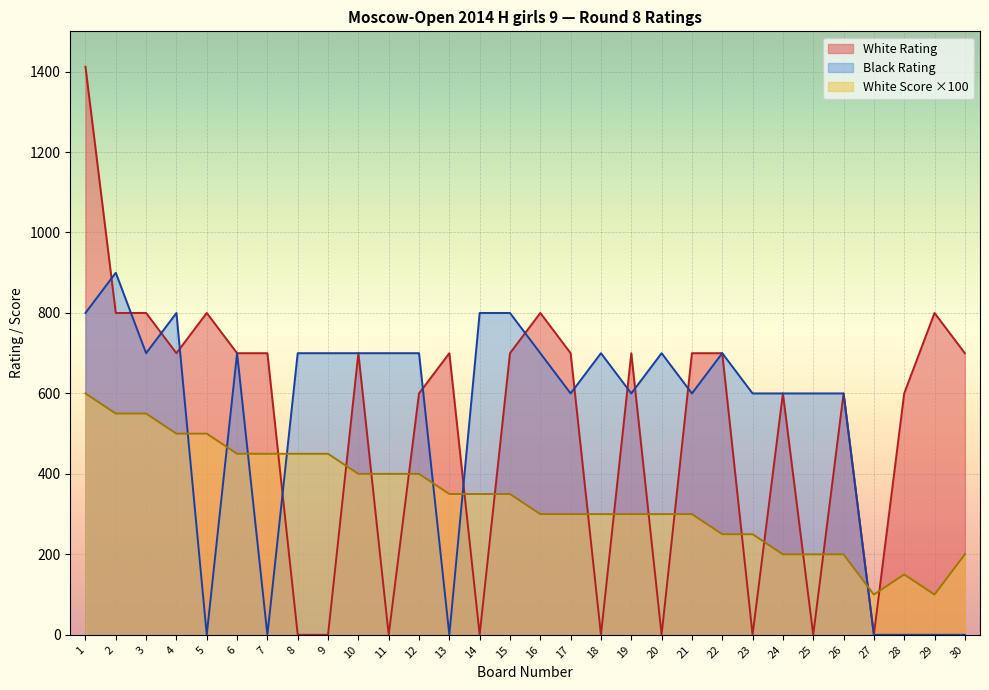

How many categories are shown in the chart?

30